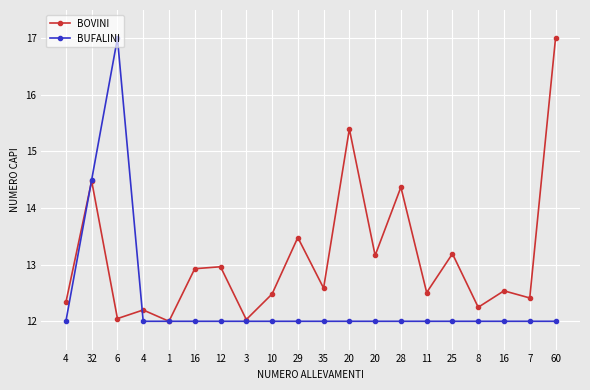

How many lines are shown in the chart?

2